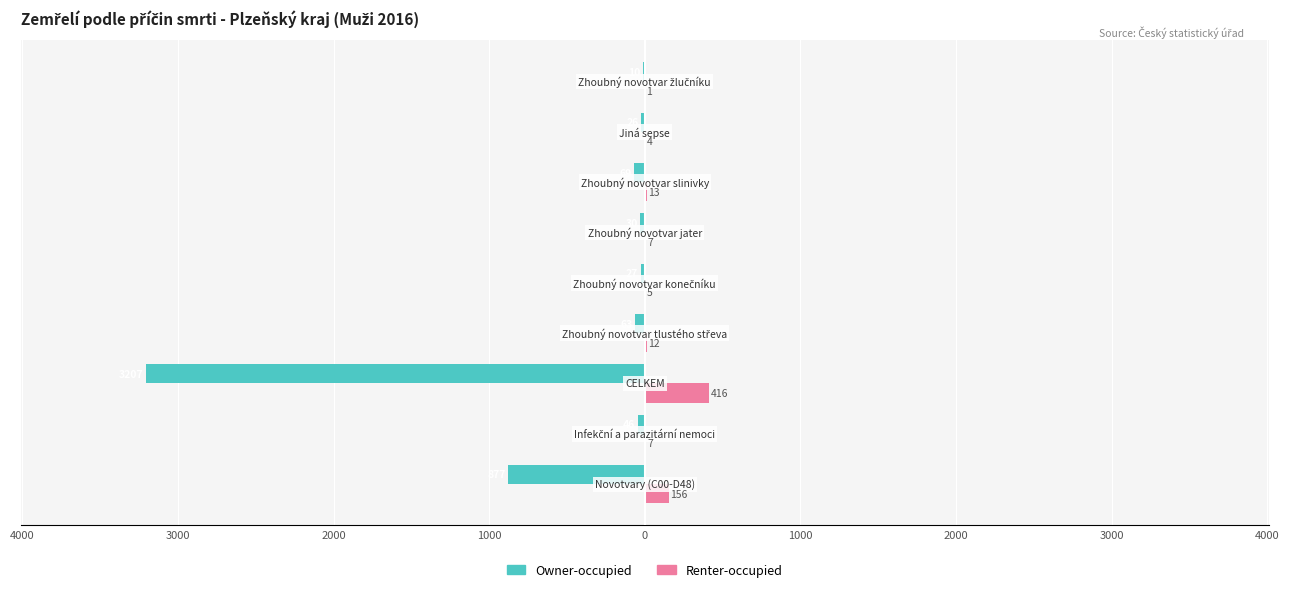

Reading left to right, transcribe all the data shown in this chart.

Owner-occupied: -877	-46	-3207	-63	-27	-30	-69	-26	-10
Renter-occupied: 156	7	416	12	5	7	13	4	1